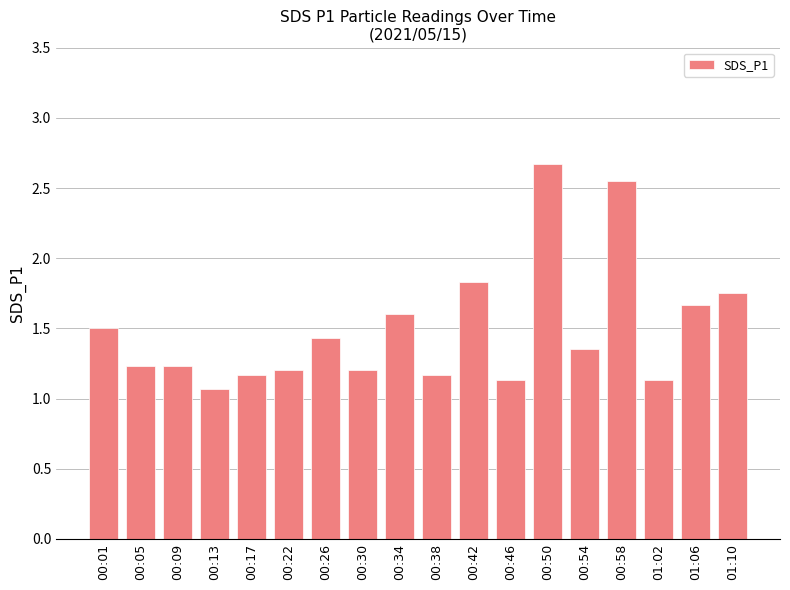

Where is the data nearest to the value 1?

00:13